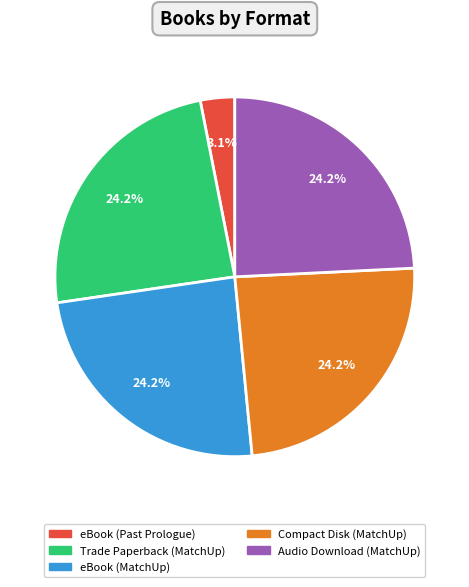

To the nearest percent, what is the average slice percentage?

20%